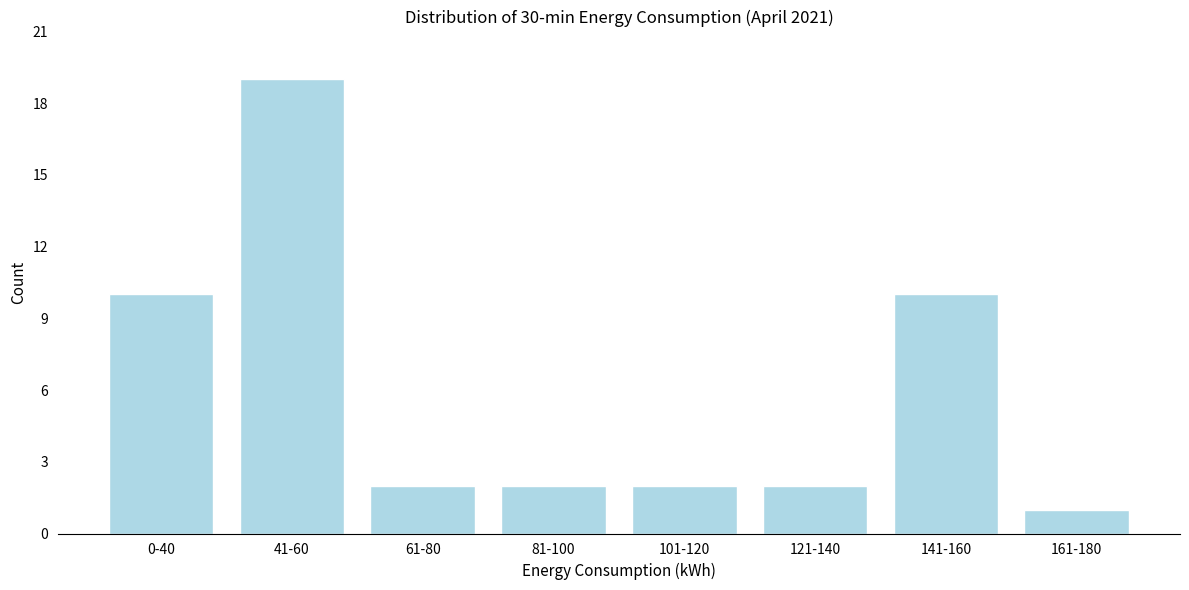

Reading right to left, extract all data points from this chart.

161-180=1	141-160=10	121-140=2	101-120=2	81-100=2	61-80=2	41-60=19	0-40=10